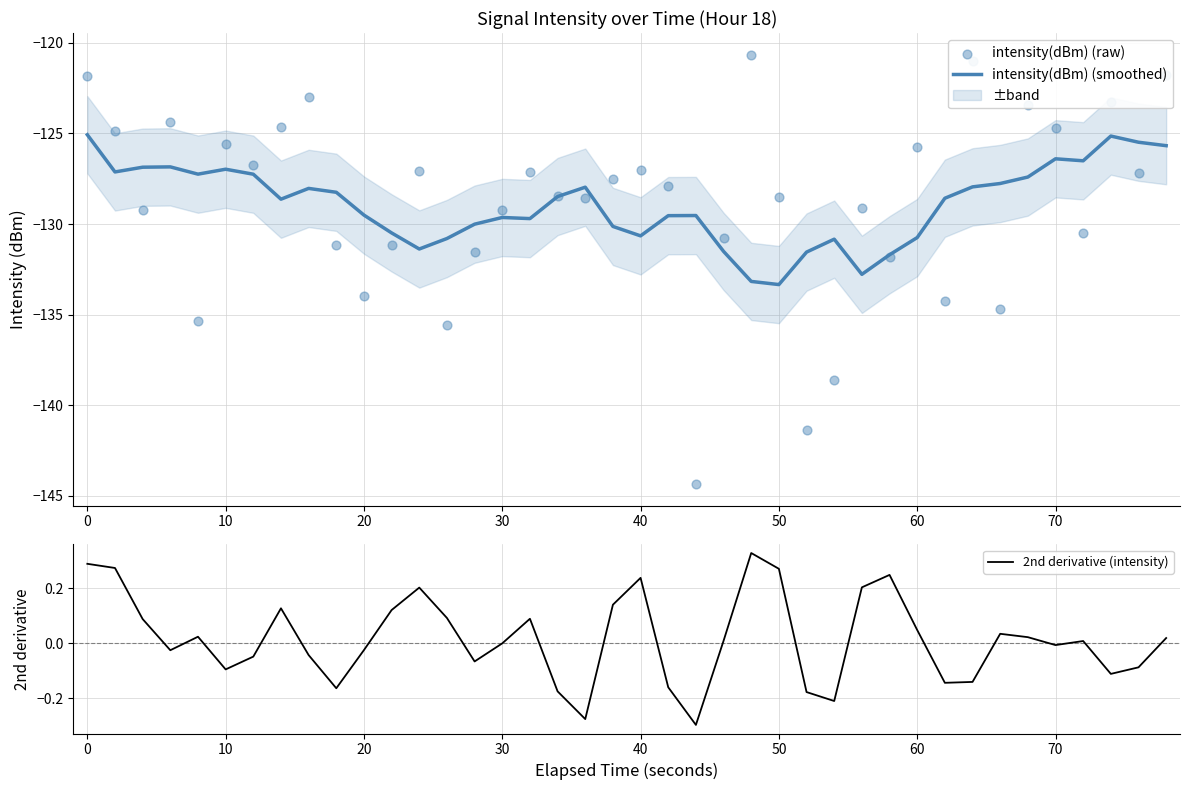

Is the value of 2nd derivative (intensity) at 10 greater than the value of intensity(dBm) (raw) at −10?

Yes